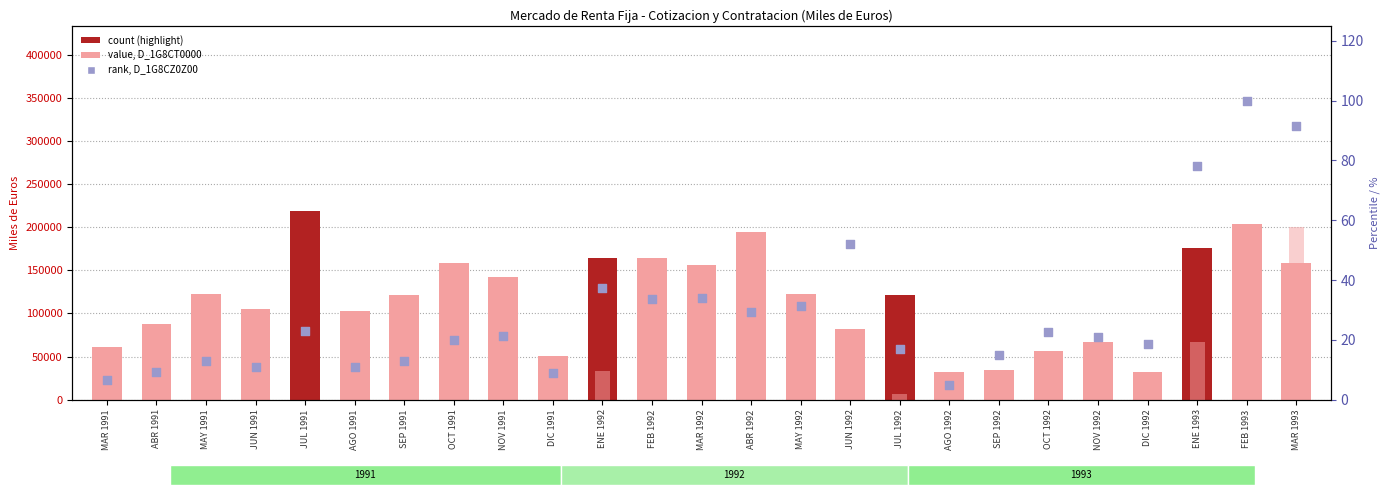

Which series has the largest Y range (max minus min)?

D_1G8CR0Z00